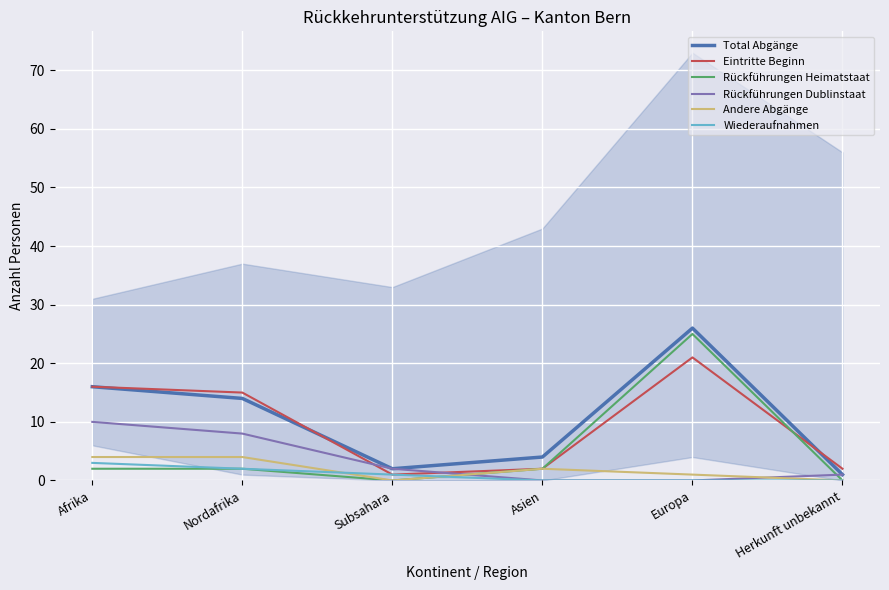

What is the difference between the highest and lowest values at Herkunft unbekannt?

2